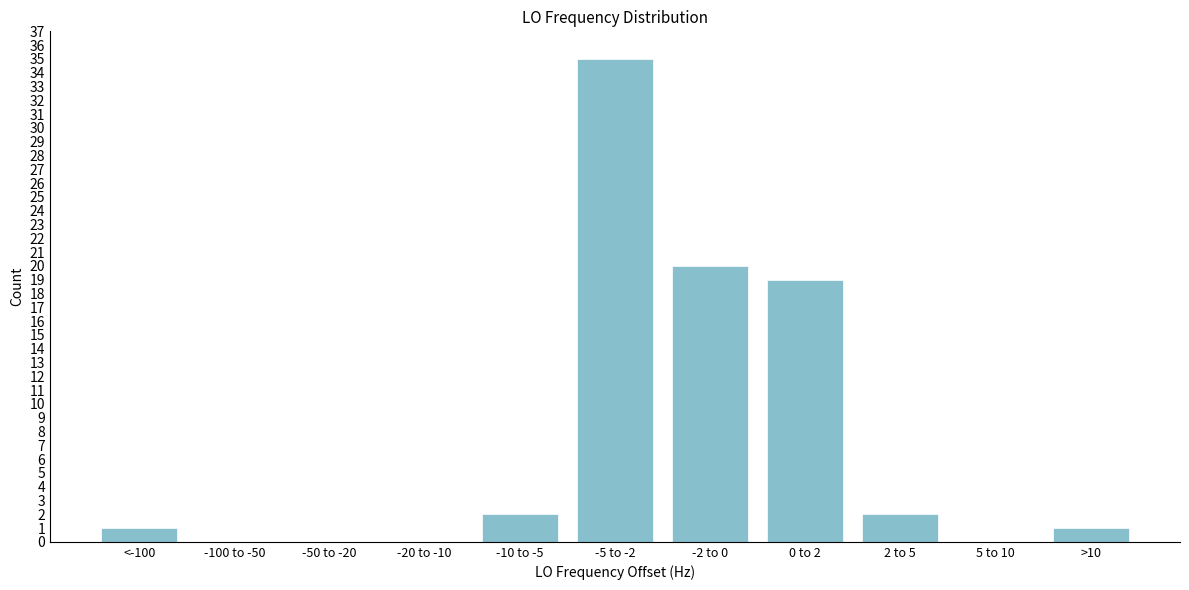

Reading left to right, list all the values displayed in this chart.

<-100=1	-100 to -50=0	-50 to -20=0	-20 to -10=0	-10 to -5=2	-5 to -2=35	-2 to 0=20	0 to 2=19	2 to 5=2	5 to 10=0	>10=1